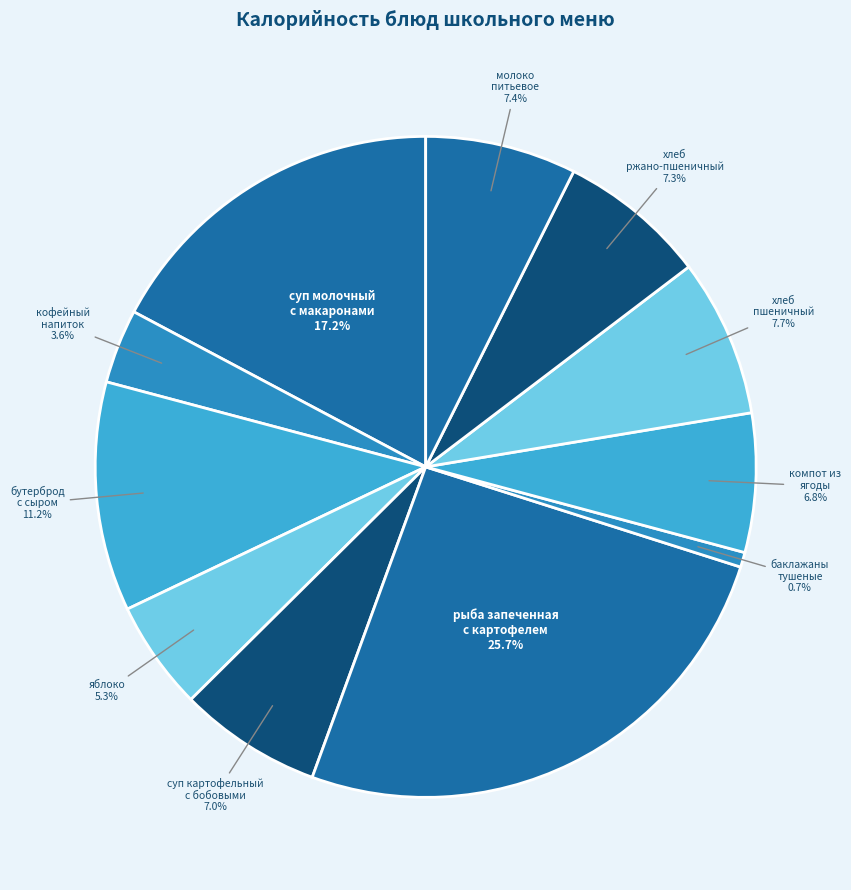

Approximately how many times larger is the value at молоко питьевое compared to суп картофельный с бобовыми?

1.1